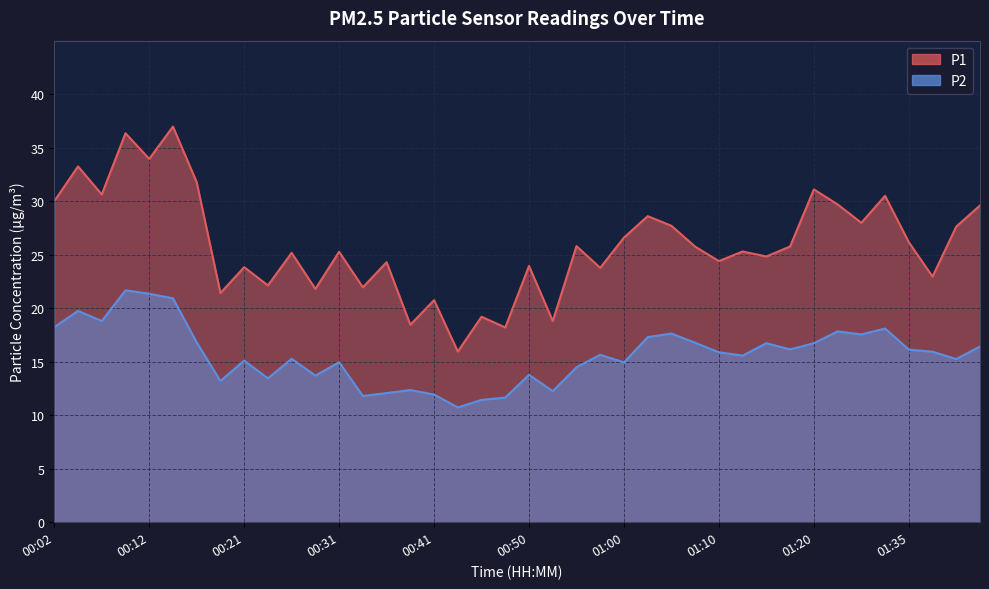

What is the approximate value of P1 at 00:24?

22.1